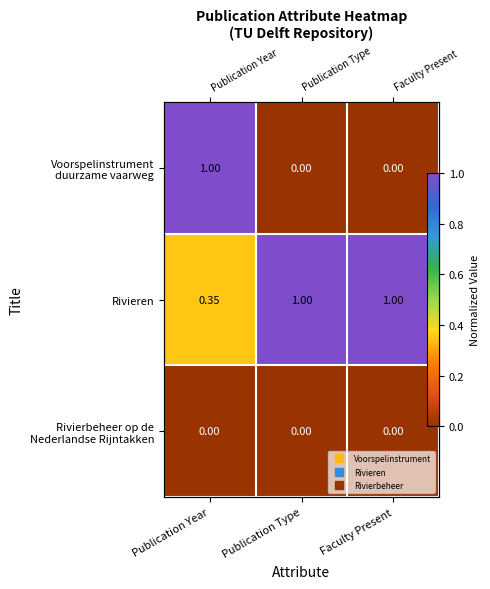

Which series has the largest total across all categories?

Rivieren